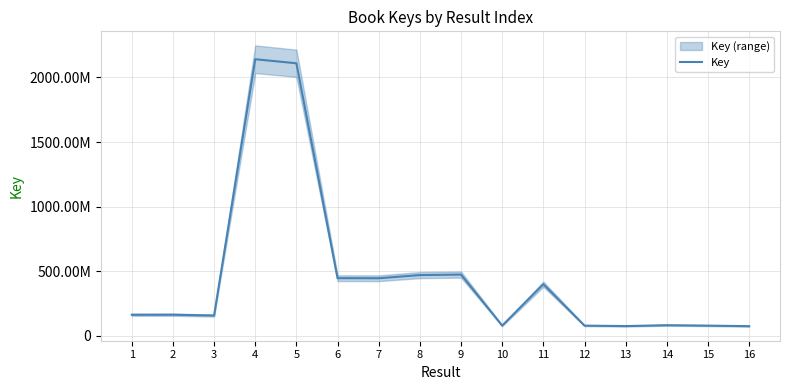

What is the maximum value shown in the chart?

2140567401